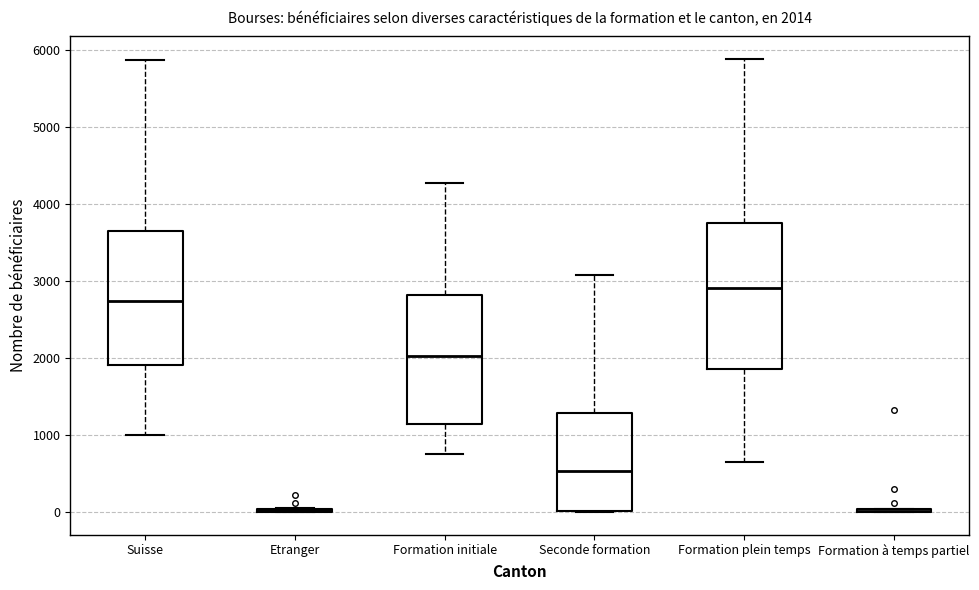

Which box is the tallest, from its lower edge to its upper edge?

Formation plein temps